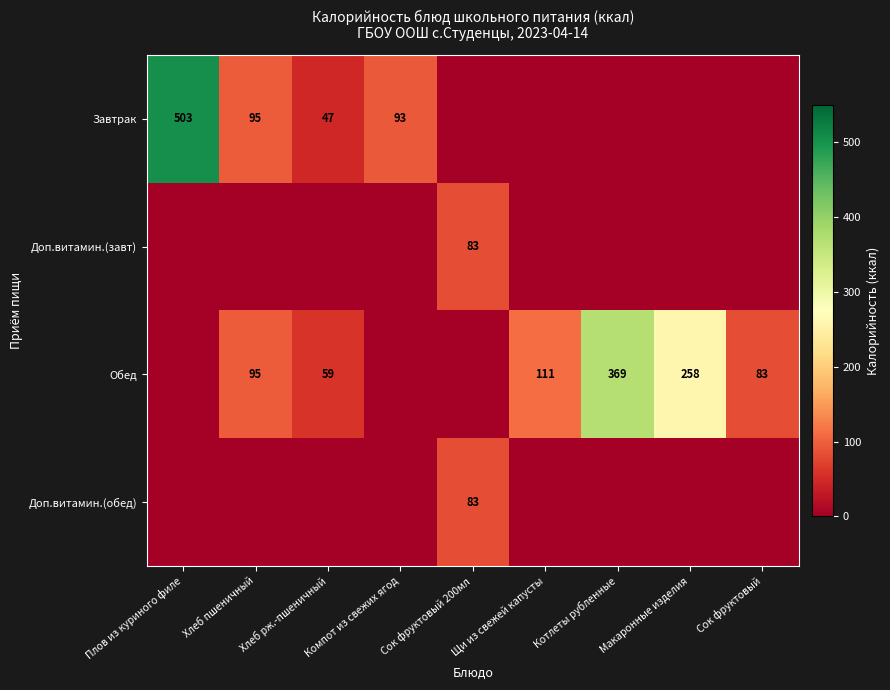

How many distinct data groups are displayed?

4